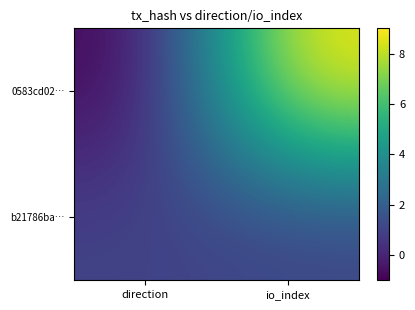

Between direction and io_index, which is larger?

io_index